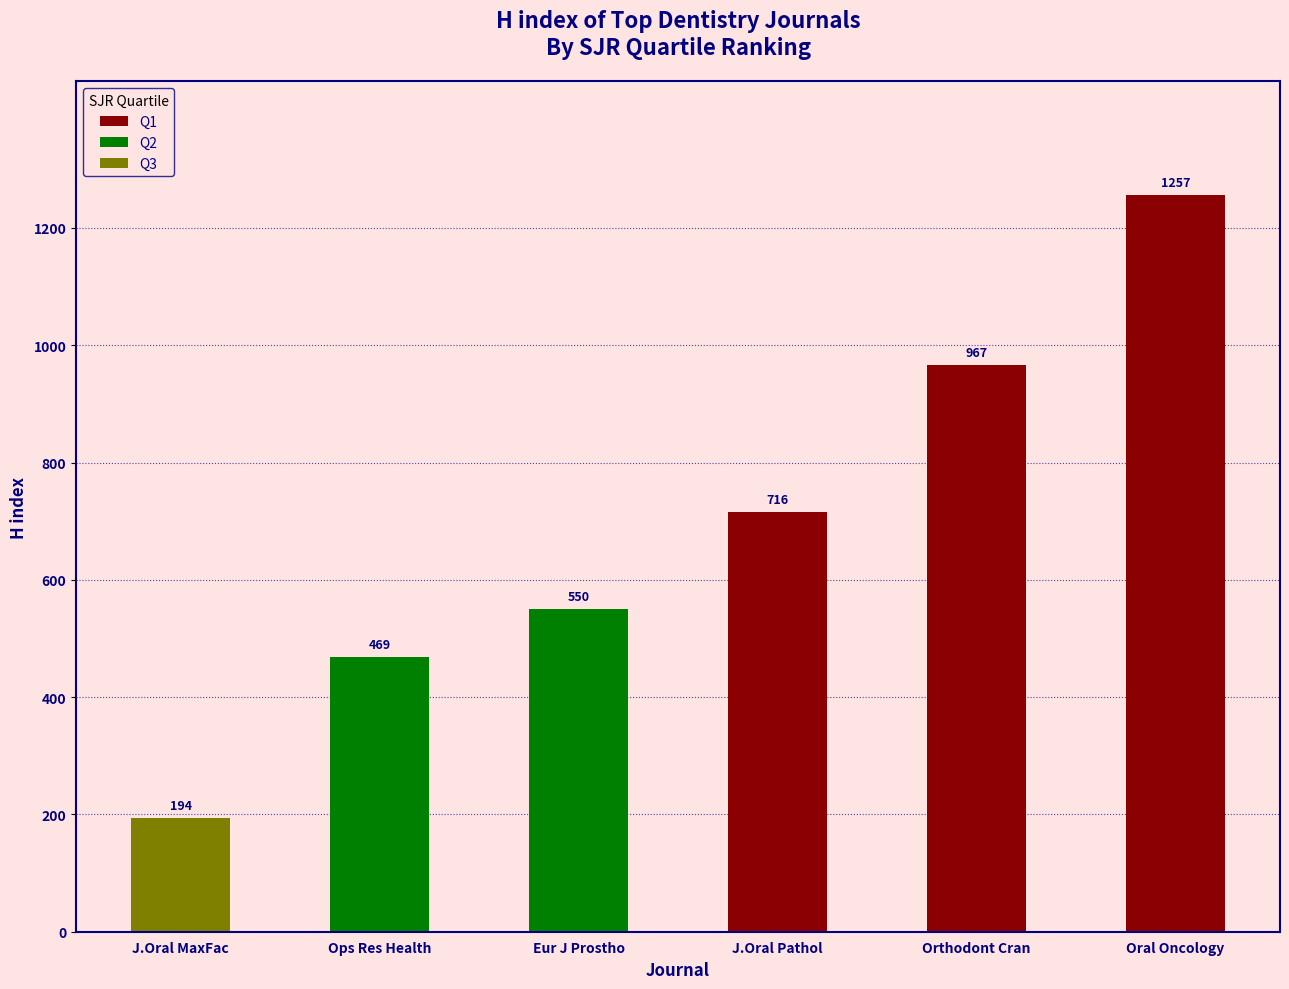

True or false: the data shows 194 at J.Oral MaxFac.

True